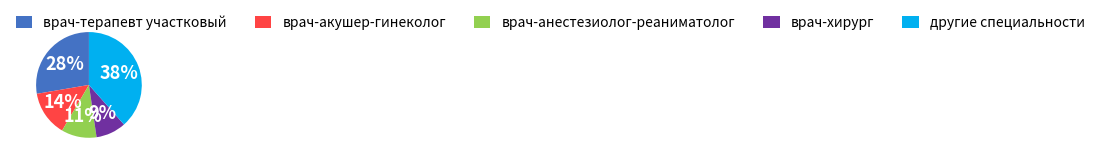

Combined, do другие специальности and врач-терапевт участковый account for over 50%?

Yes